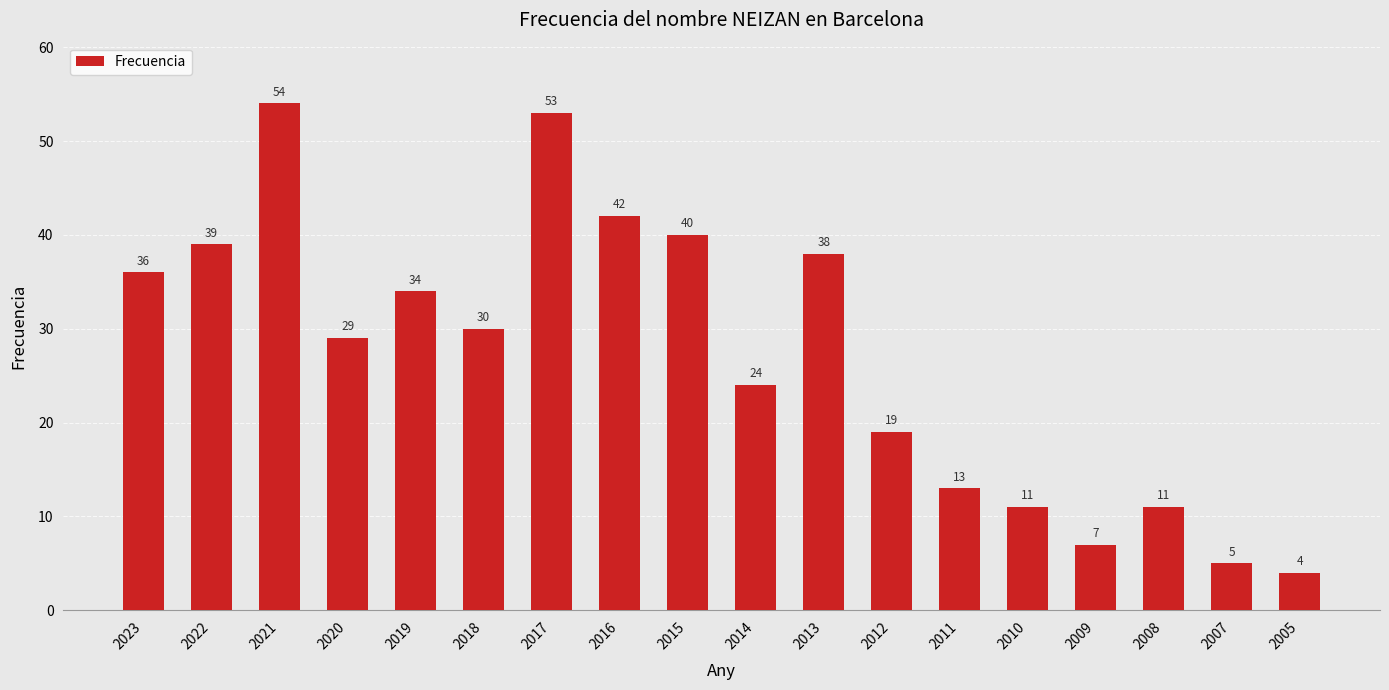

At which label does the data first exceed 30?

2023